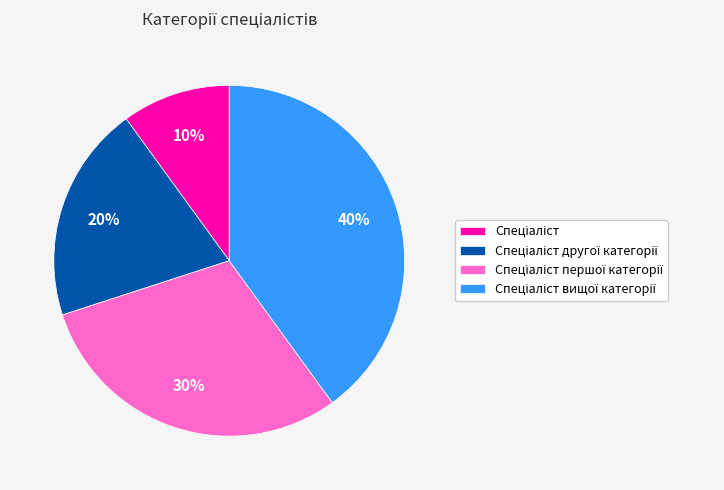

Does any single category account for the majority?

No